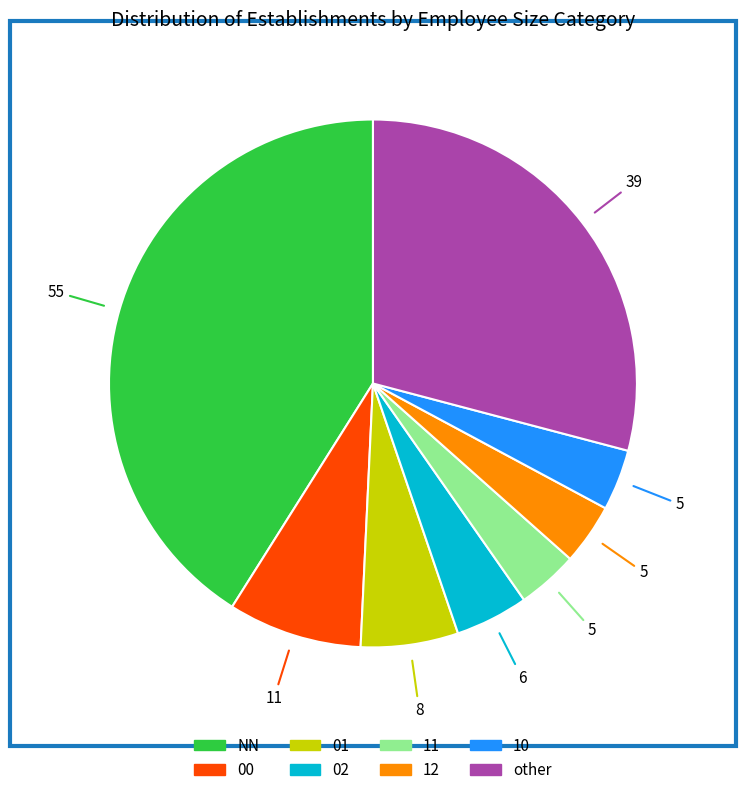

Does 10 account for over 50% of the chart?

No